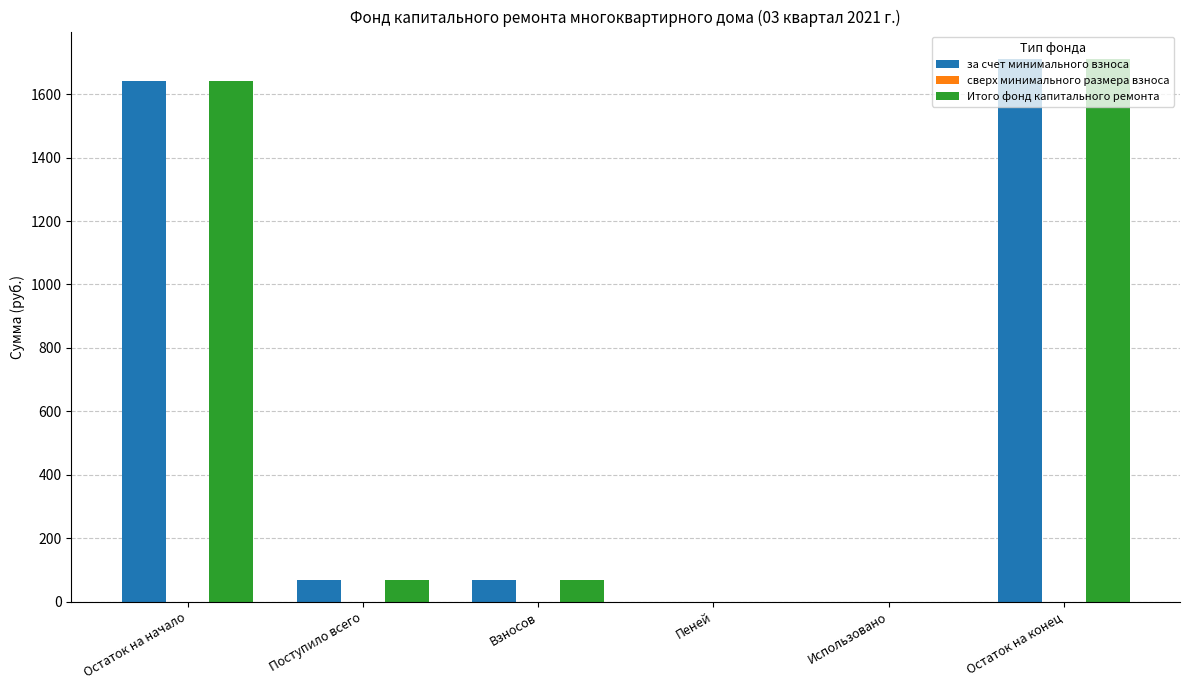

What is the highest value of the Итого фонд капитального ремонта series?

1711.5